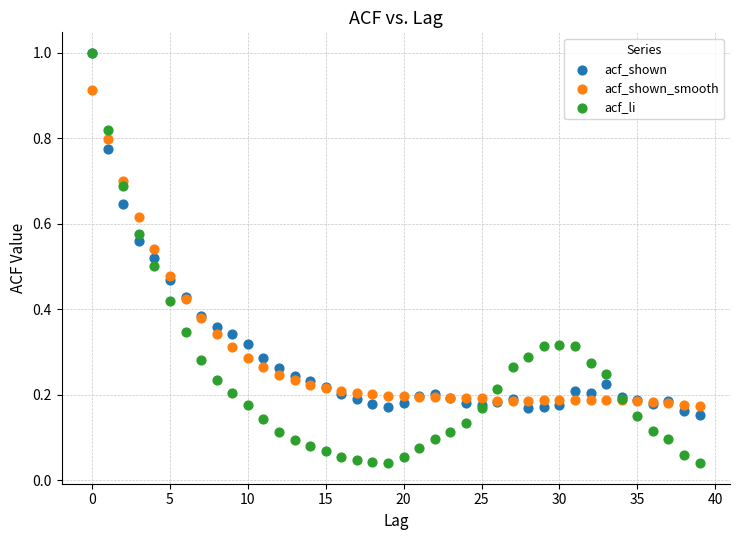

What are all the series names shown in the legend?

acf_shown, acf_shown_smooth, acf_li